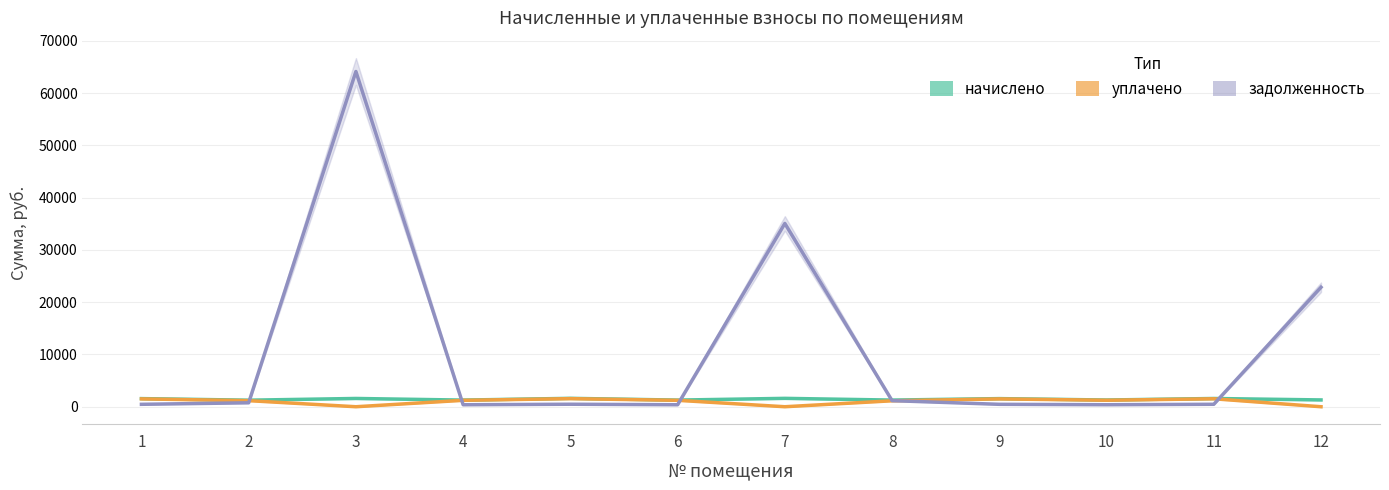

Which category has the highest value in the задолженность series?

3